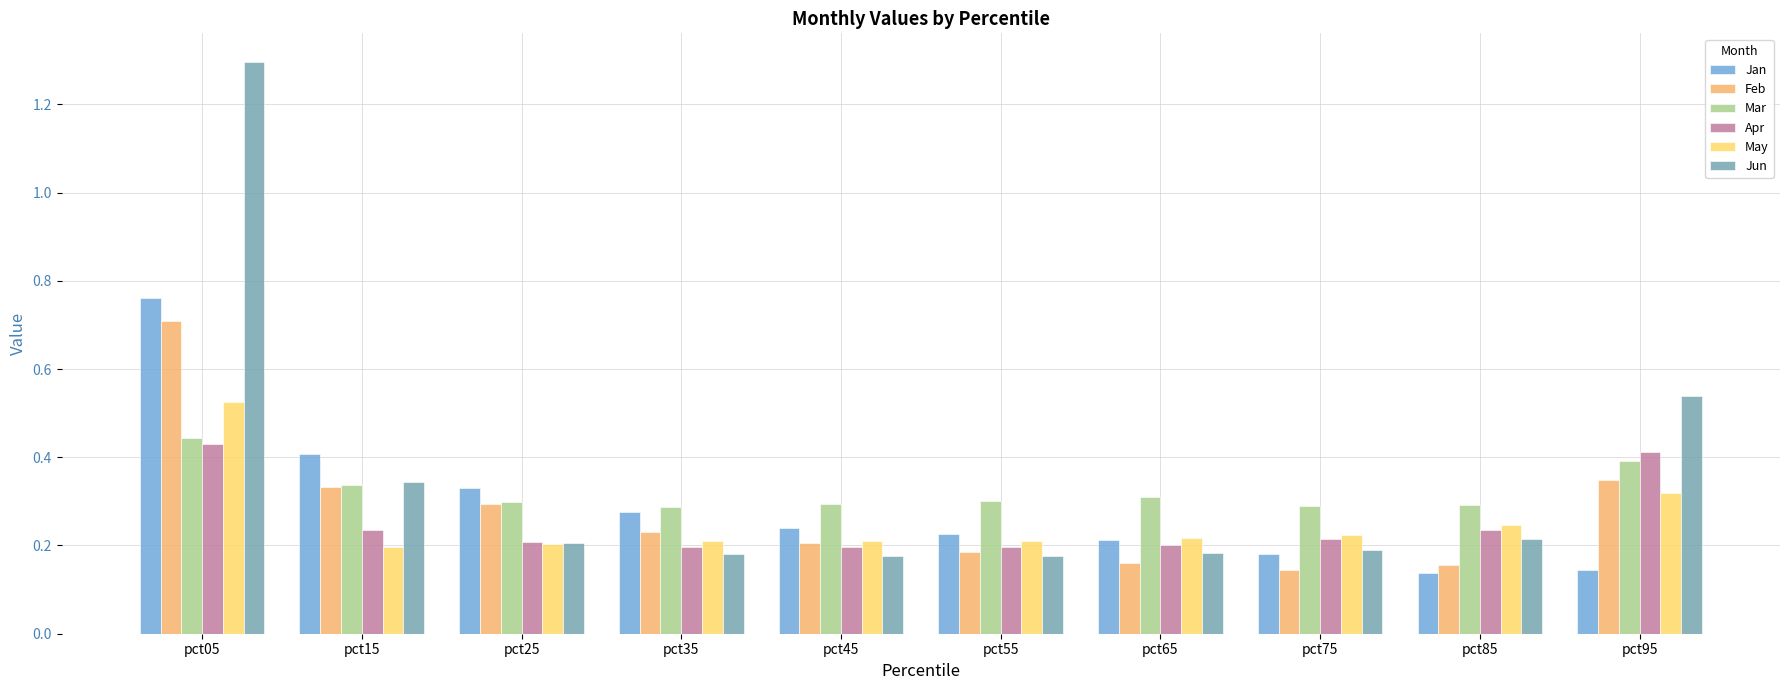

What is the total value across all series at pct85?

1.3